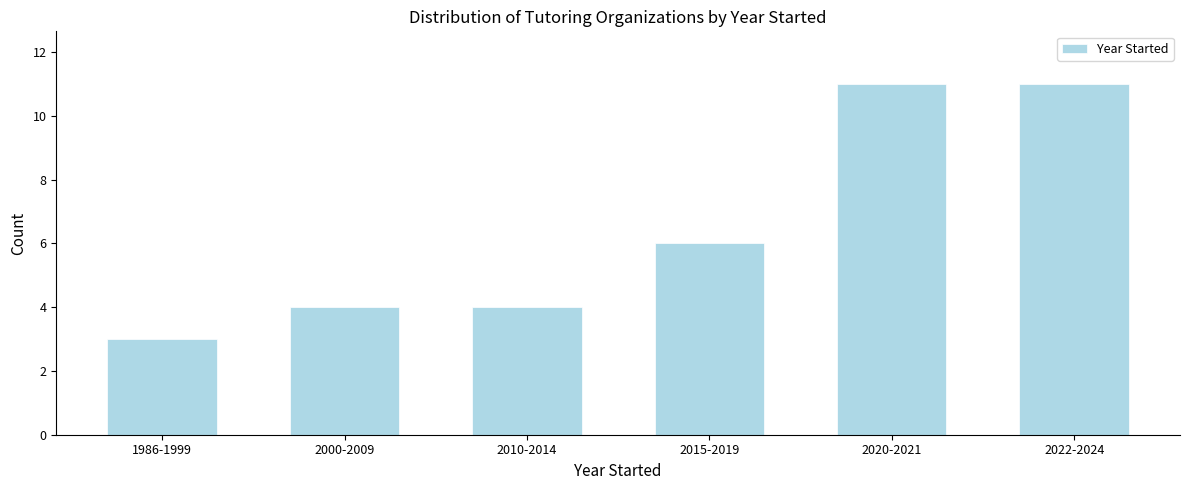

Reading right to left, list all the values displayed in this chart.

2022-2024=11	2020-2021=11	2015-2019=6	2010-2014=4	2000-2009=4	1986-1999=3